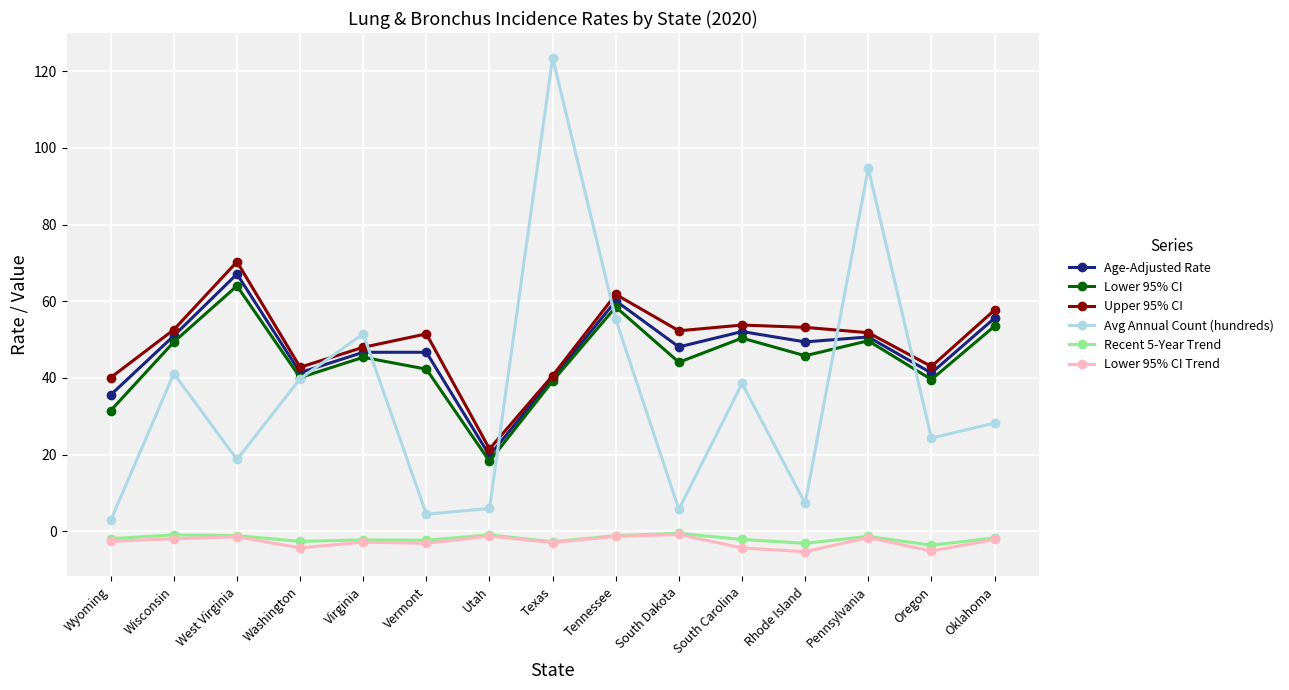

Is the value of Upper 95% CI at Oklahoma greater than the value of Lower 95% CI at West Virginia?

No